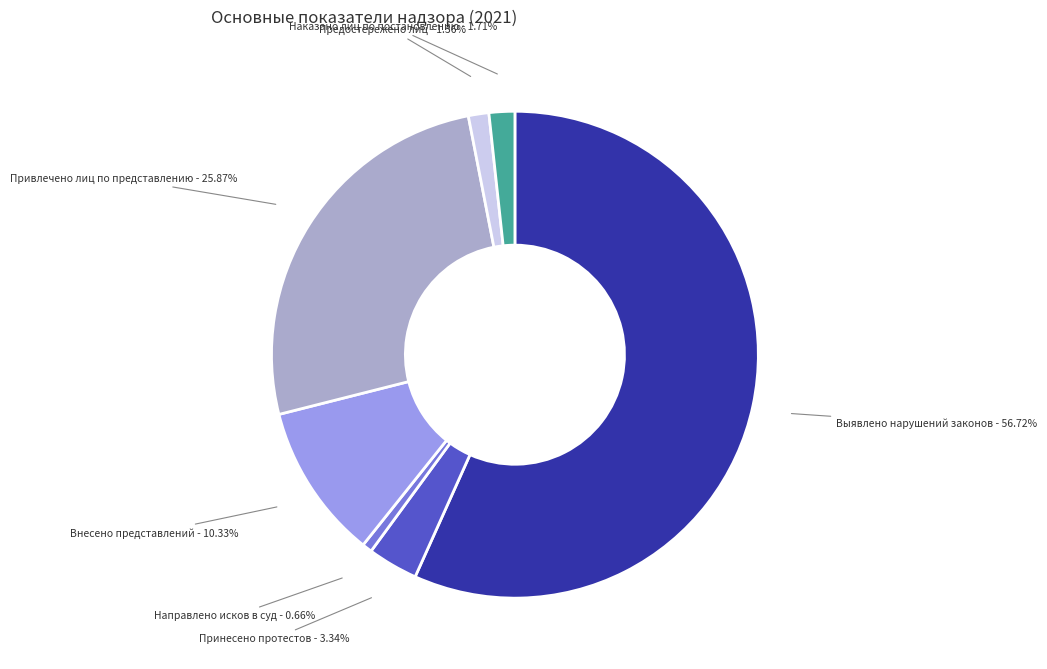

How many slices are in this pie chart?

7